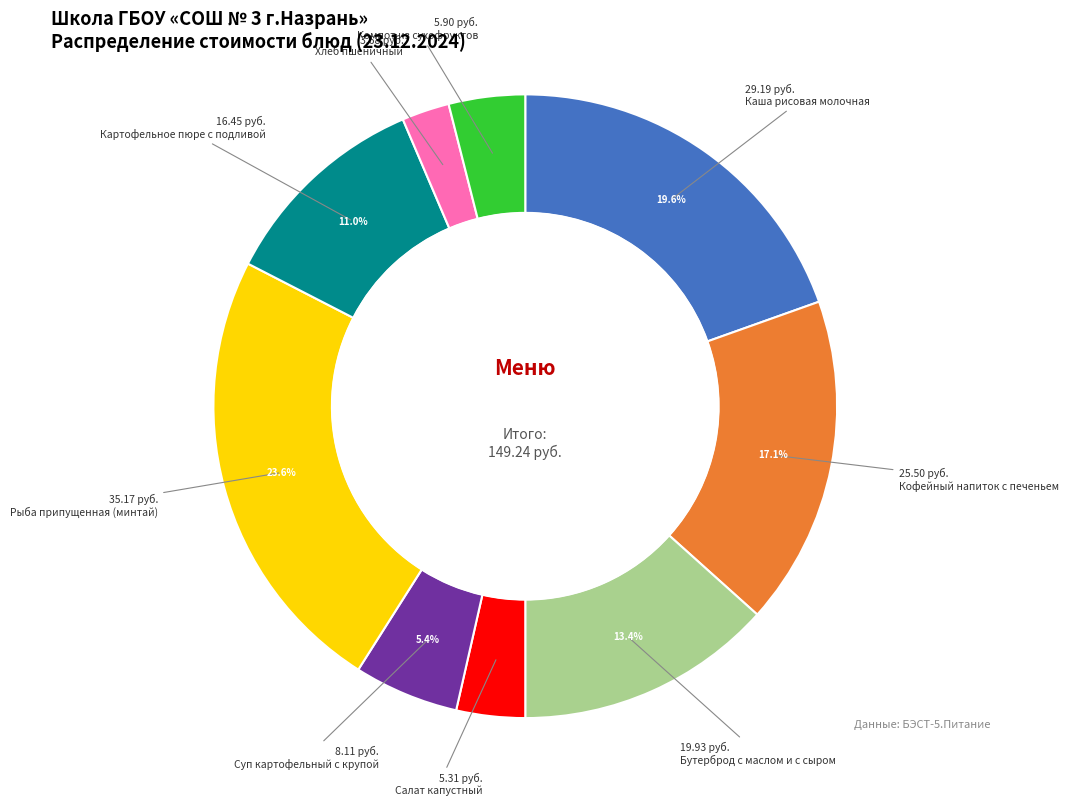

Is there any slice that represents more than half of the pie?

No